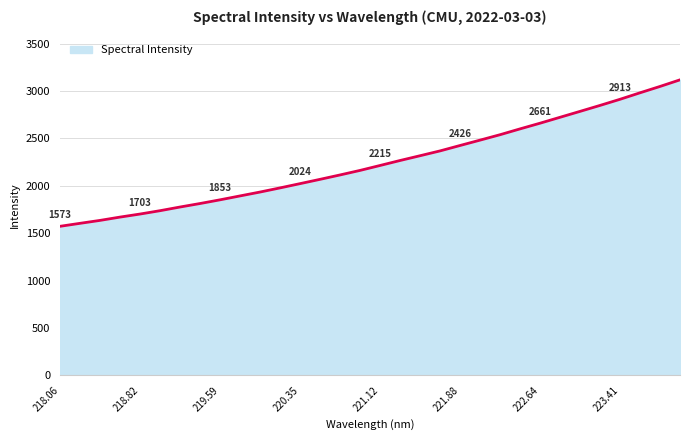

What is the maximum value shown in the chart?

3118.5